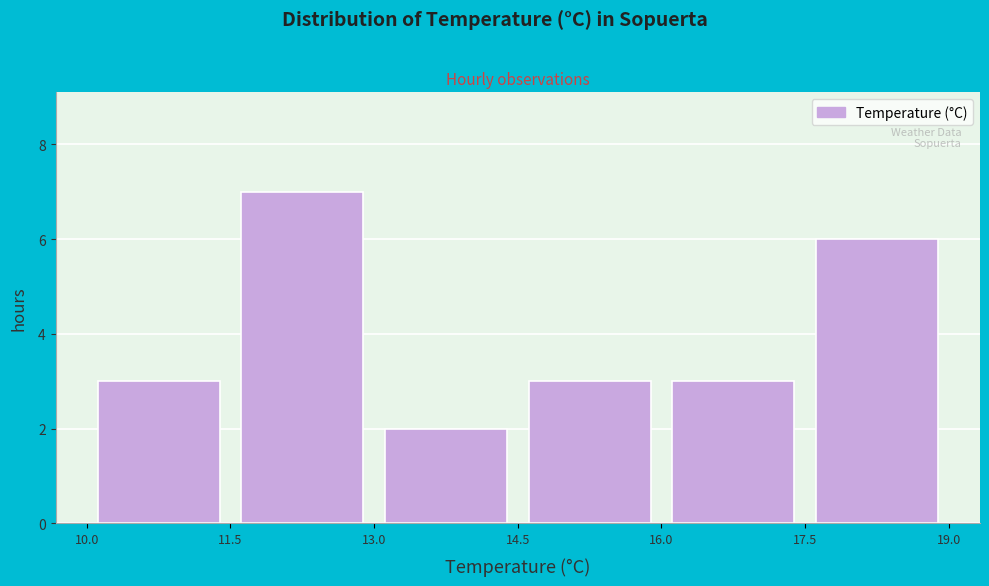

What is the height of the bar covering 17.5 to 19.0 on the x-axis? The values are not printed on the chart, so give them approximately, as read against the axis.

6